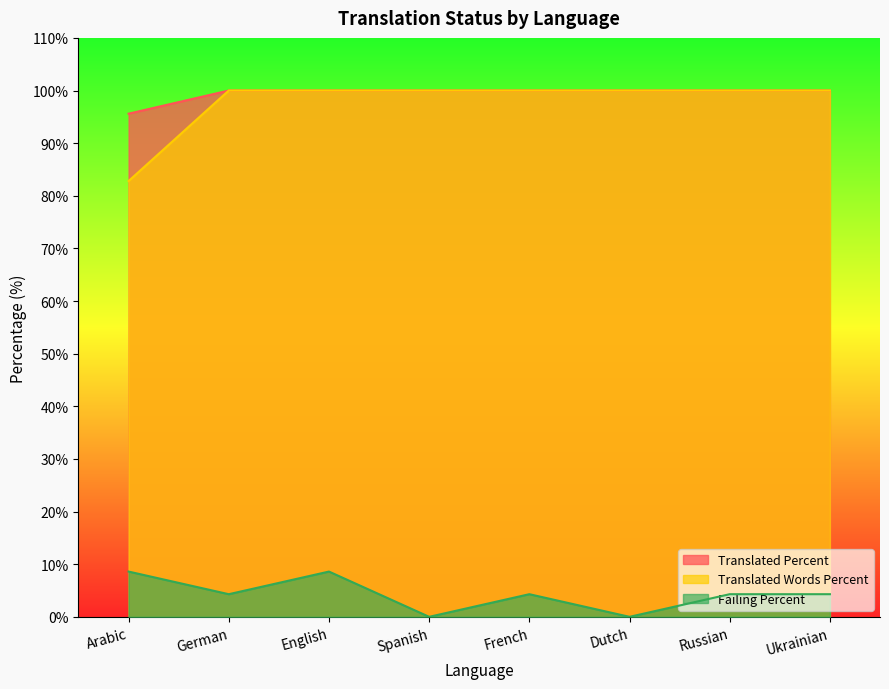

Which has a higher value, Arabic or Ukrainian?

Ukrainian